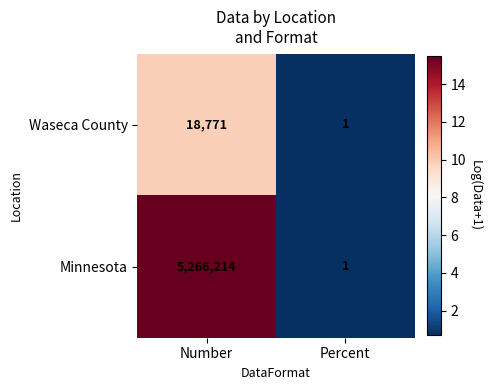

How many distinct data groups are displayed?

2